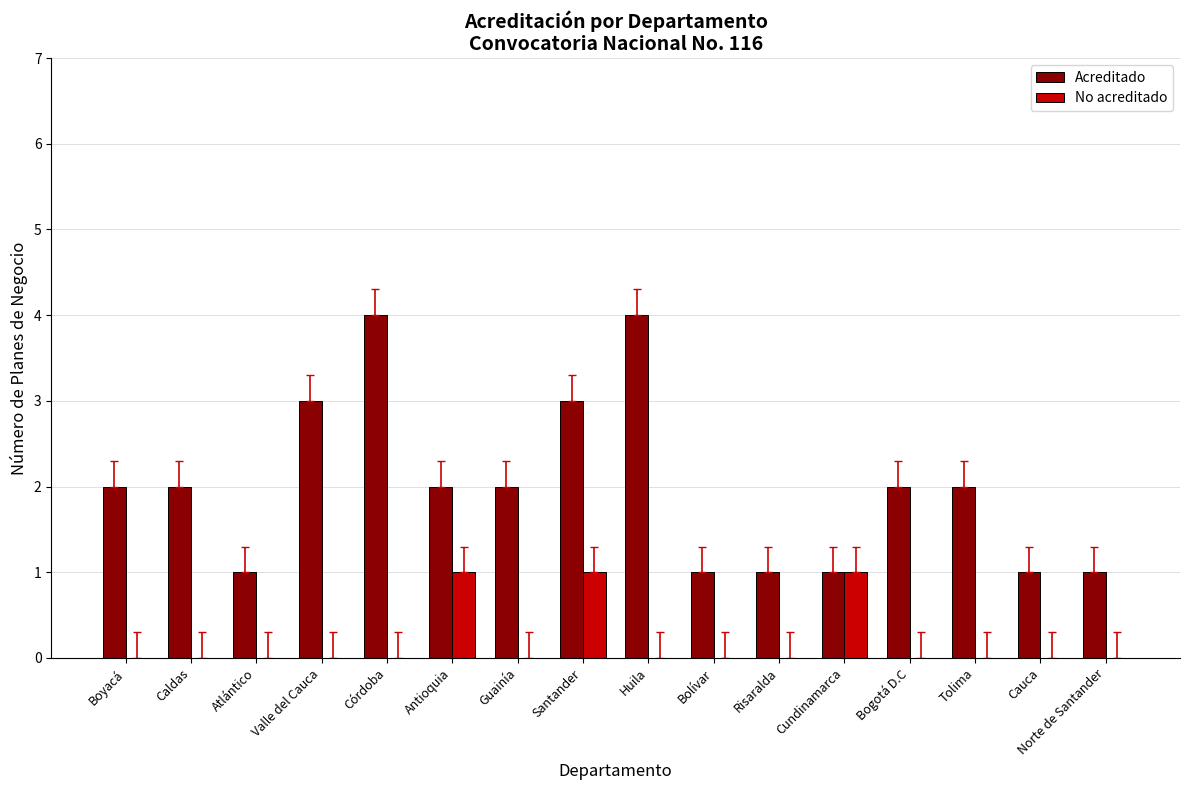

How many categories are shown in the chart?

16